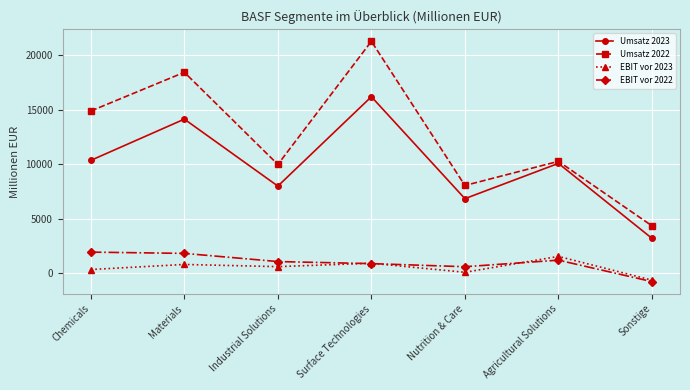

How many series are shown in this chart?

4